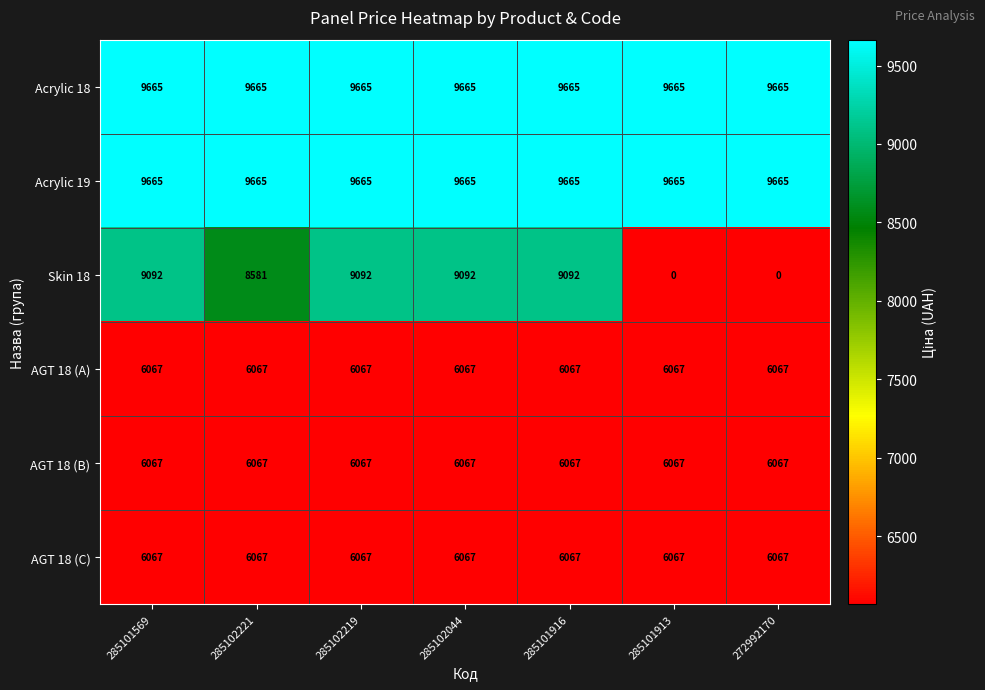

What is the maximum value shown in the chart?

9665